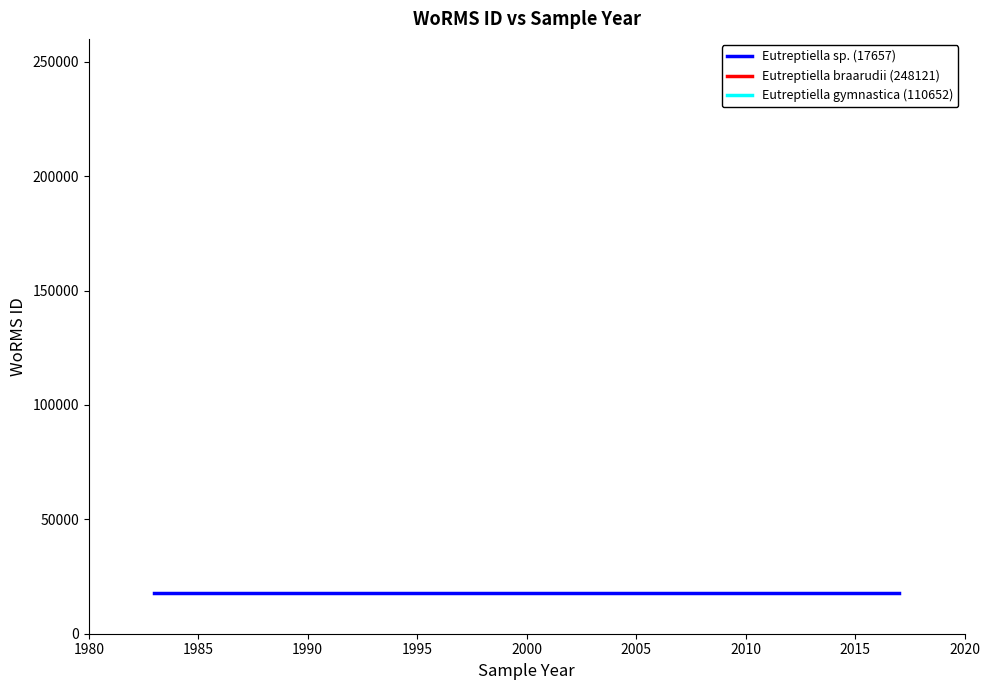

The value of Eutreptiella gymnastica (110652) at 1980 is 33380. True or false?

False